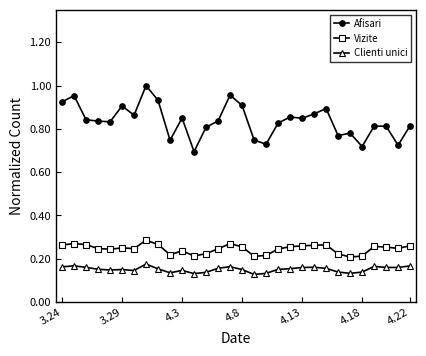

At how many categories does at least one series exceed 0?

30